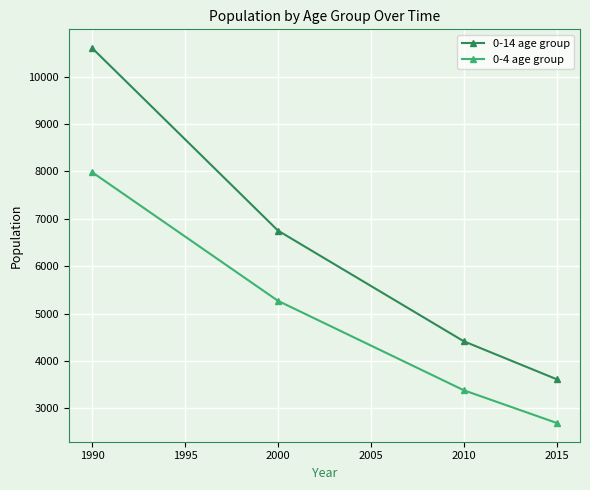

What is the sum of the 0-14 age group values at 1990 and 2000?

17353